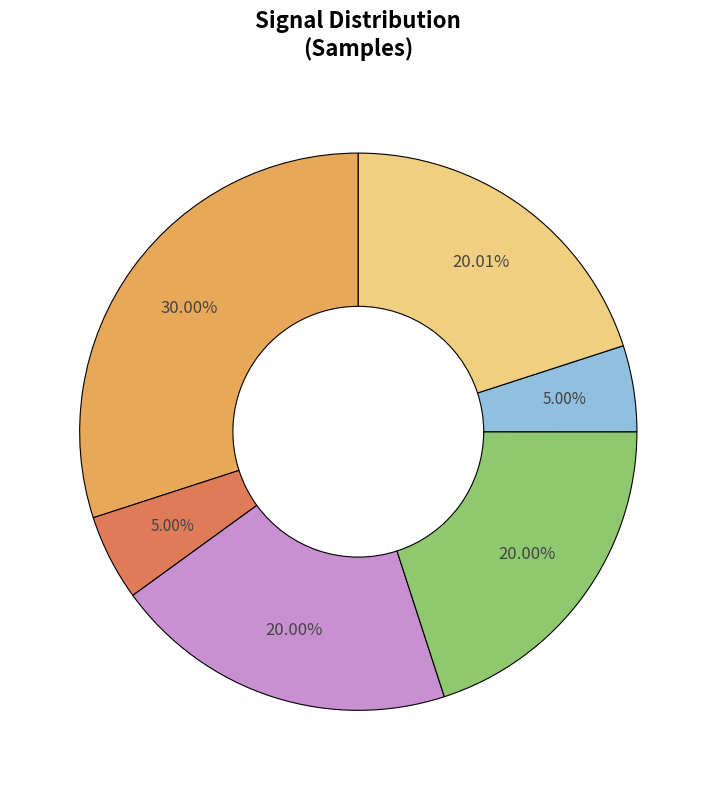

To the nearest percent, what is the average slice percentage?

17%